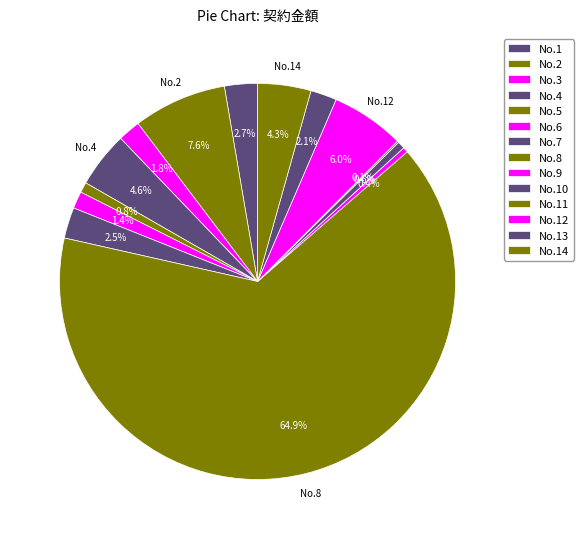

Count the number of slices in the pie.

14